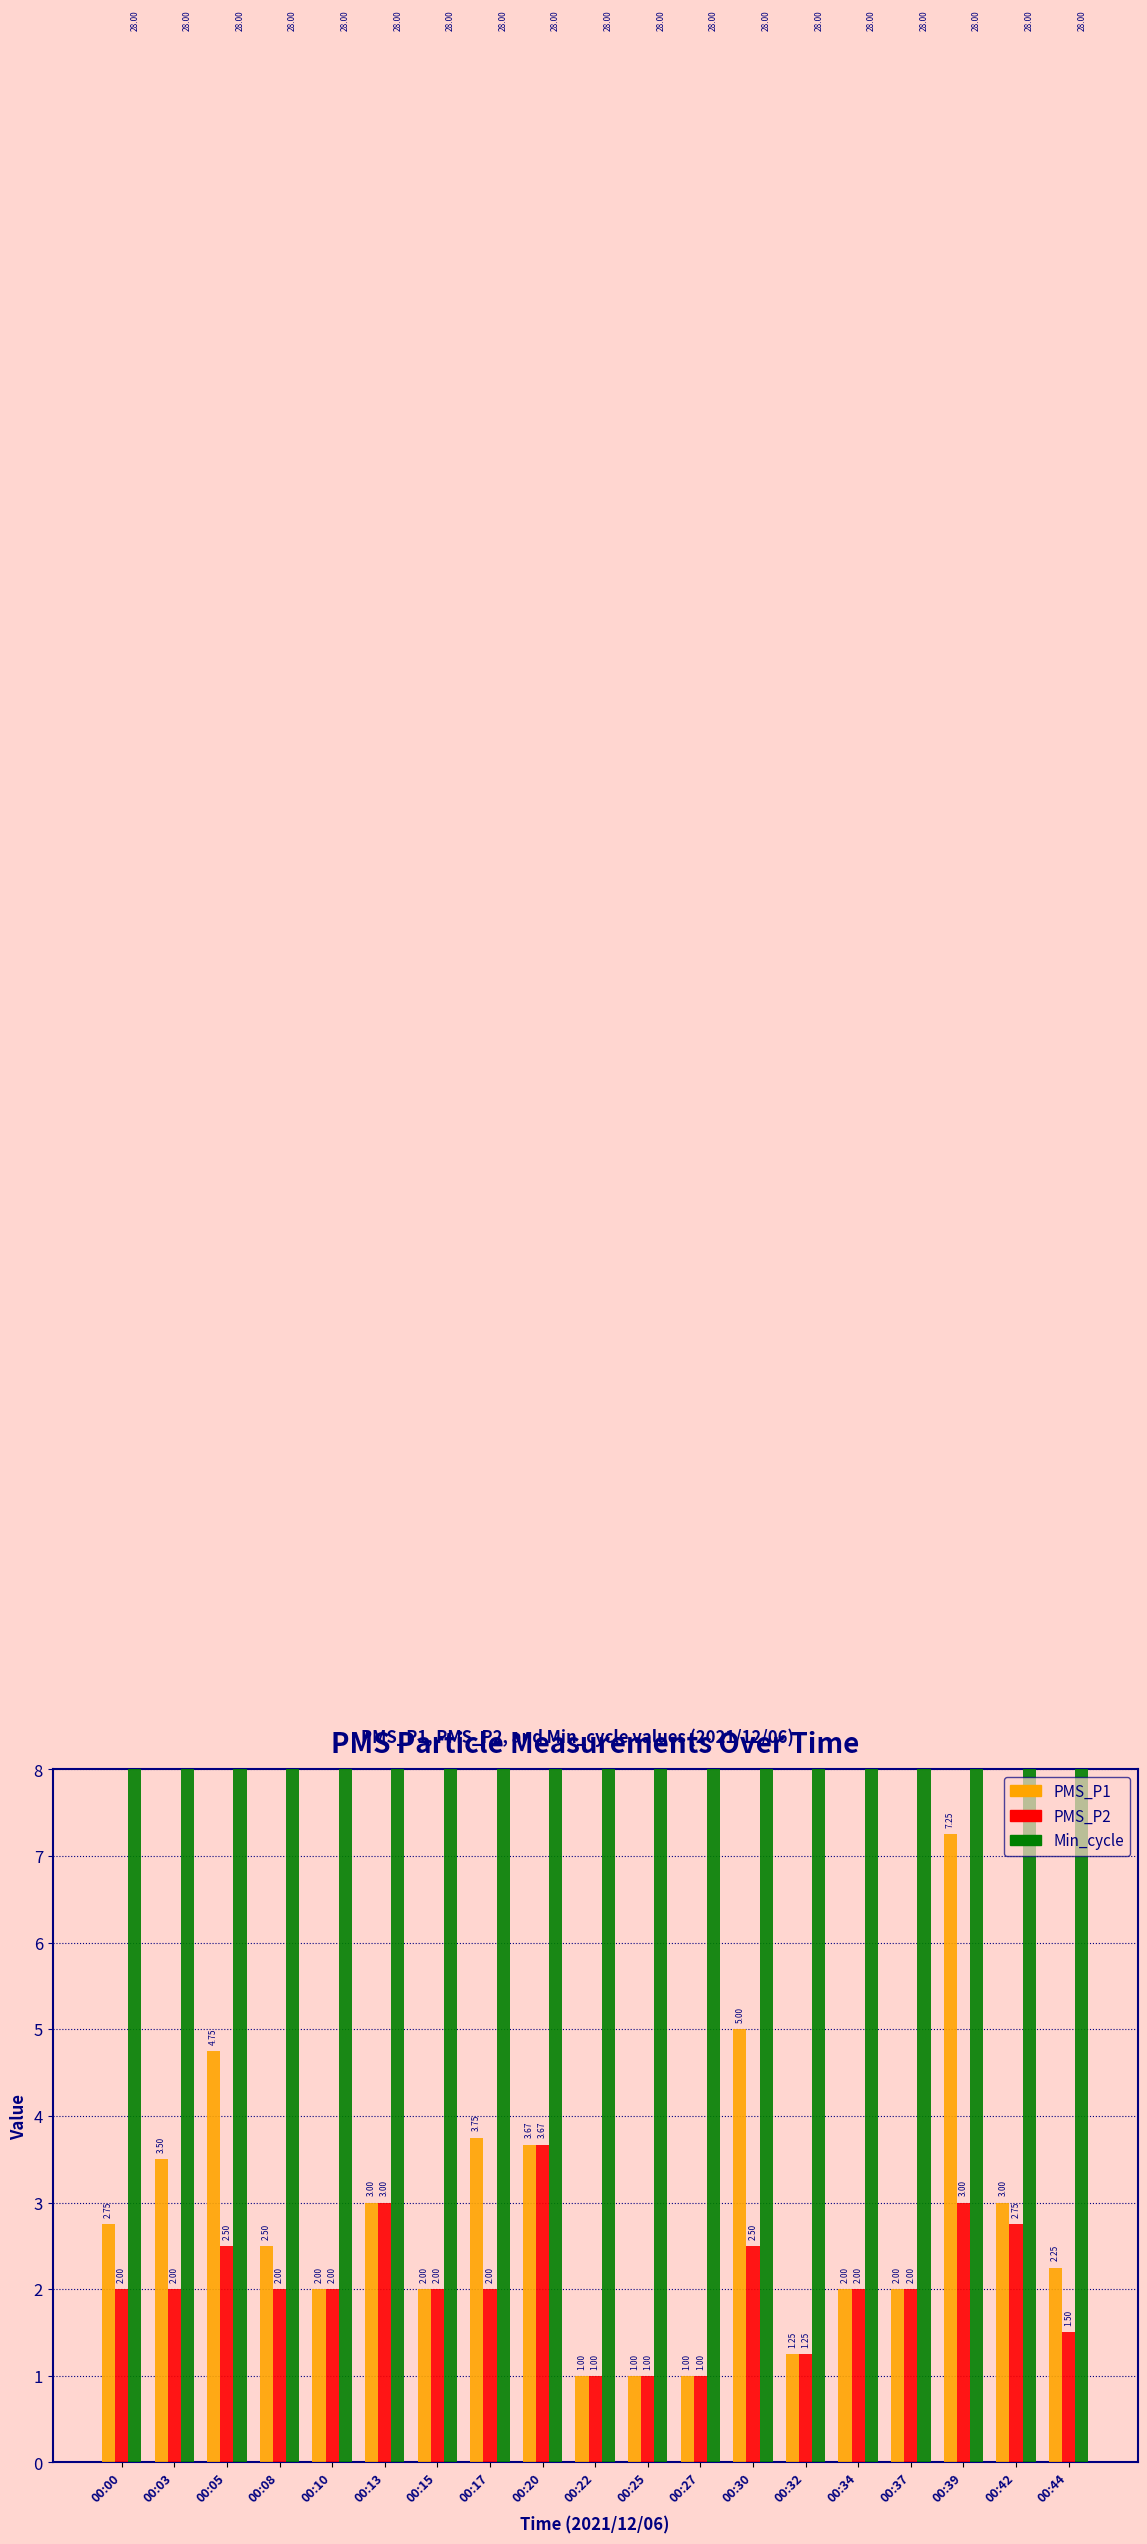

How many groups of bars are there?

19